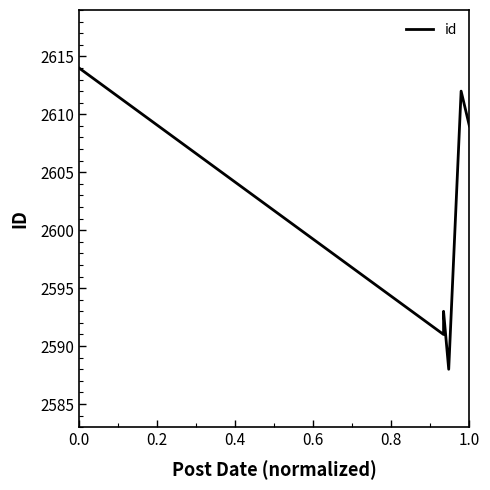

What is the difference between the maximum and minimum values?

26